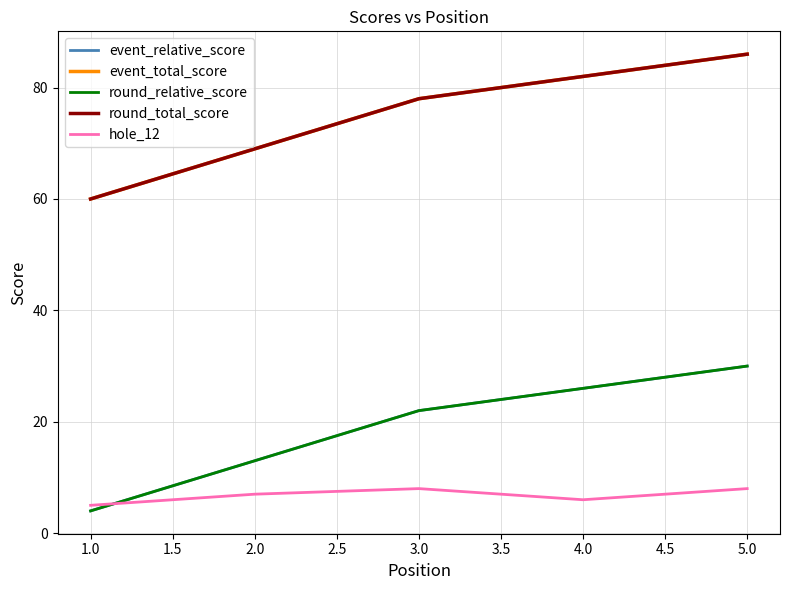

Is this an area chart (filled region under the line)?

No